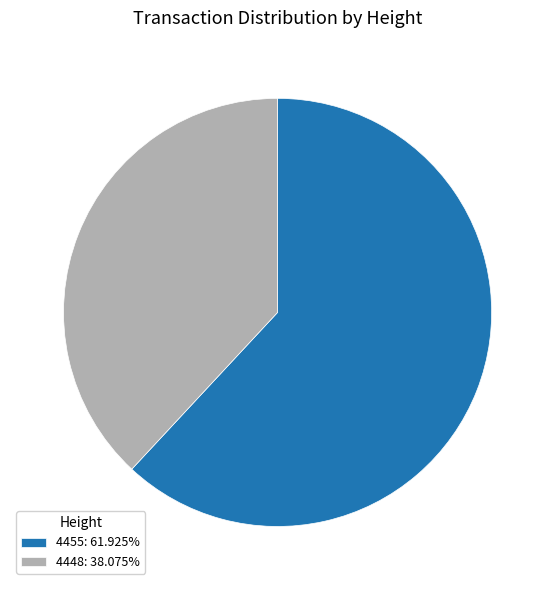

Is there a majority slice in this chart?

Yes